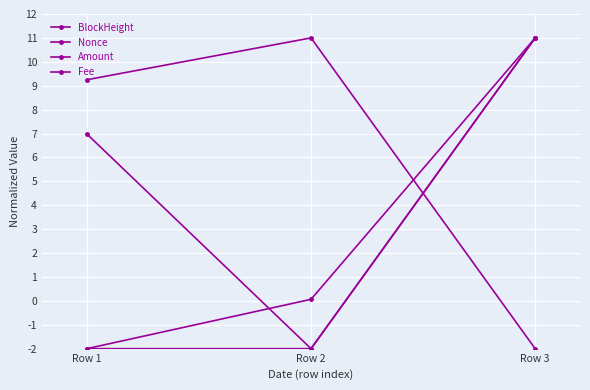

What is the maximum value shown in the chart?

11.0